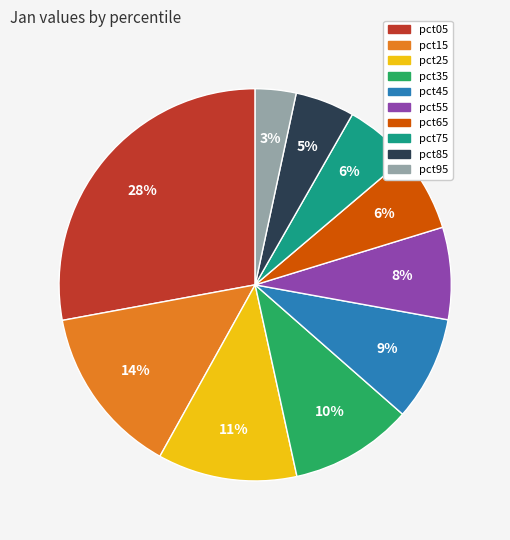

True or false: pct35 accounts for 10% of the total.

True